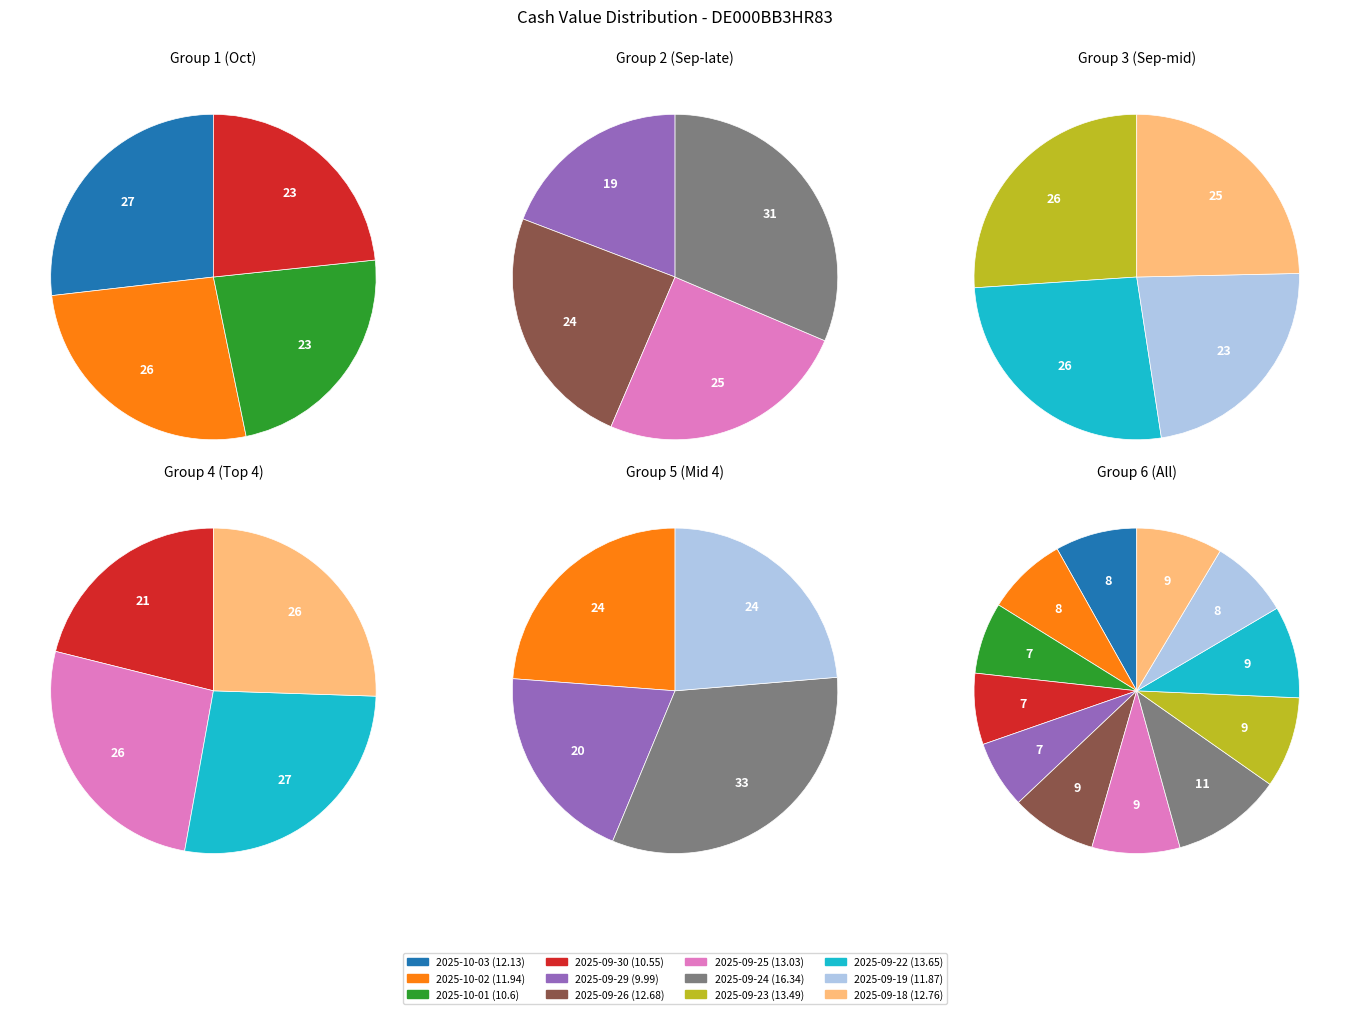

To the nearest percent, what percentage of the pie is 2025-09-18?

9%